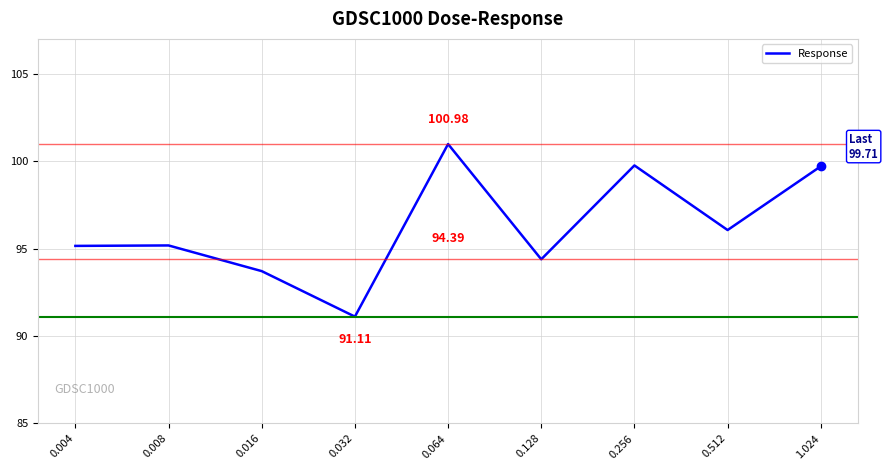

What is the ratio of the value at 0.512 to the value at 0.008?

1.0